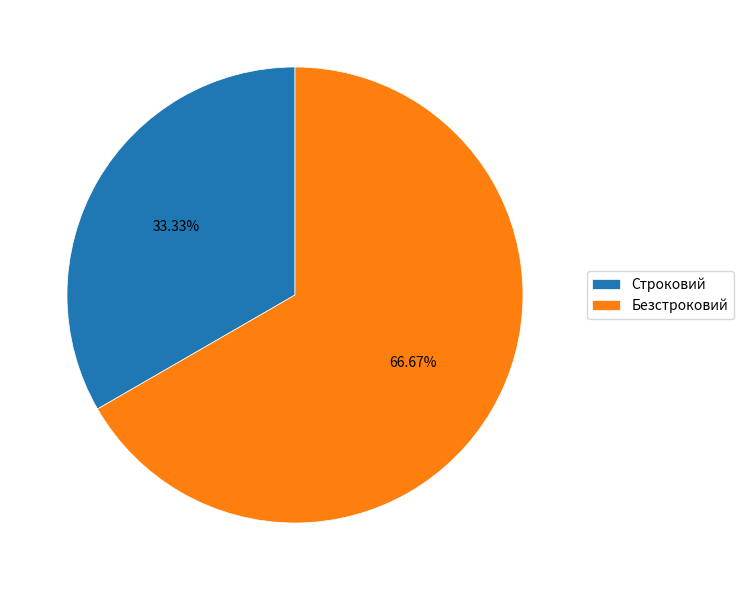

Between Строковий and Безстроковий, which is larger?

Безстроковий